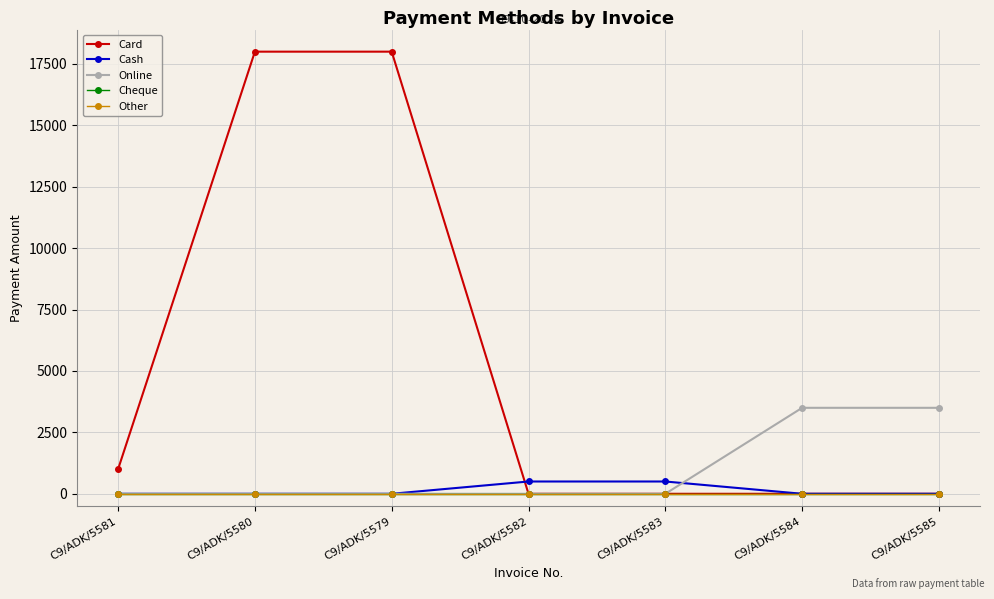

Is this an area chart (filled region under the line)?

No